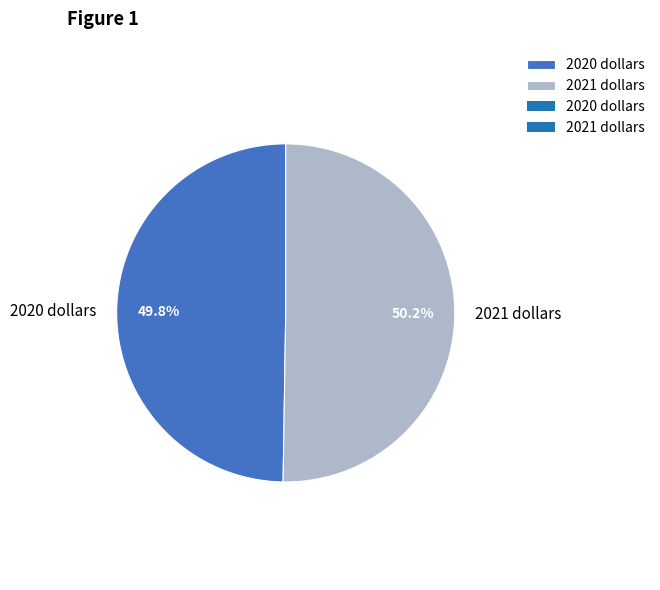

To the nearest percent, what is the average slice percentage?

50%